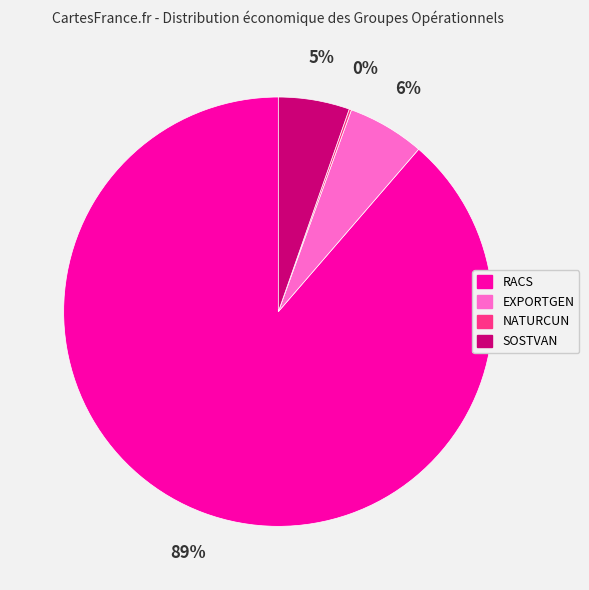

Which slice is the largest?

RACS